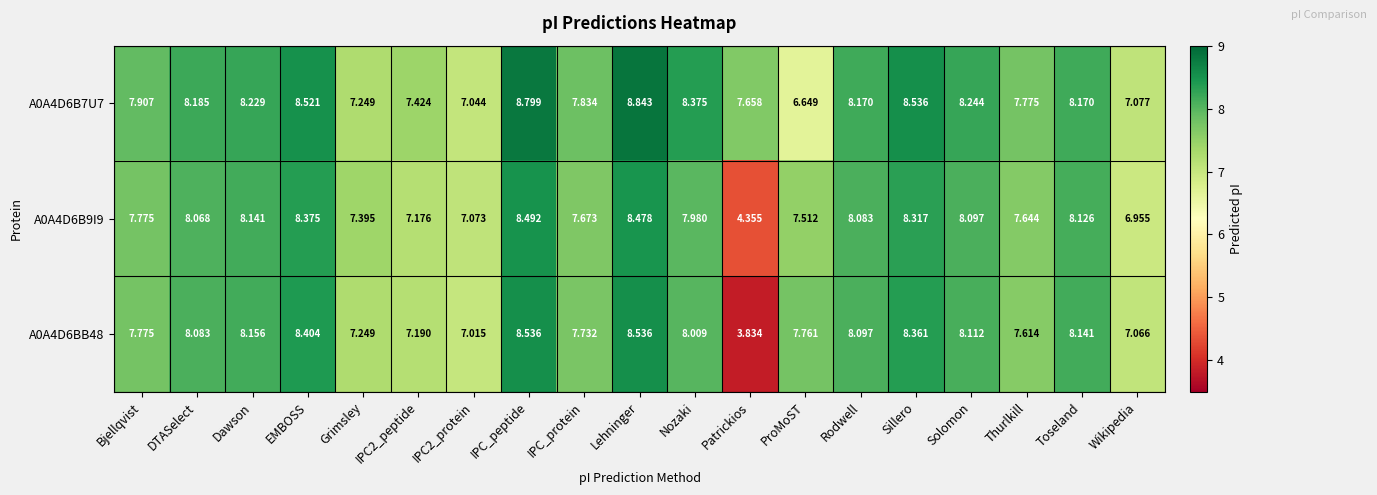

Which series has the largest total across all categories?

A0A4D6B7U7